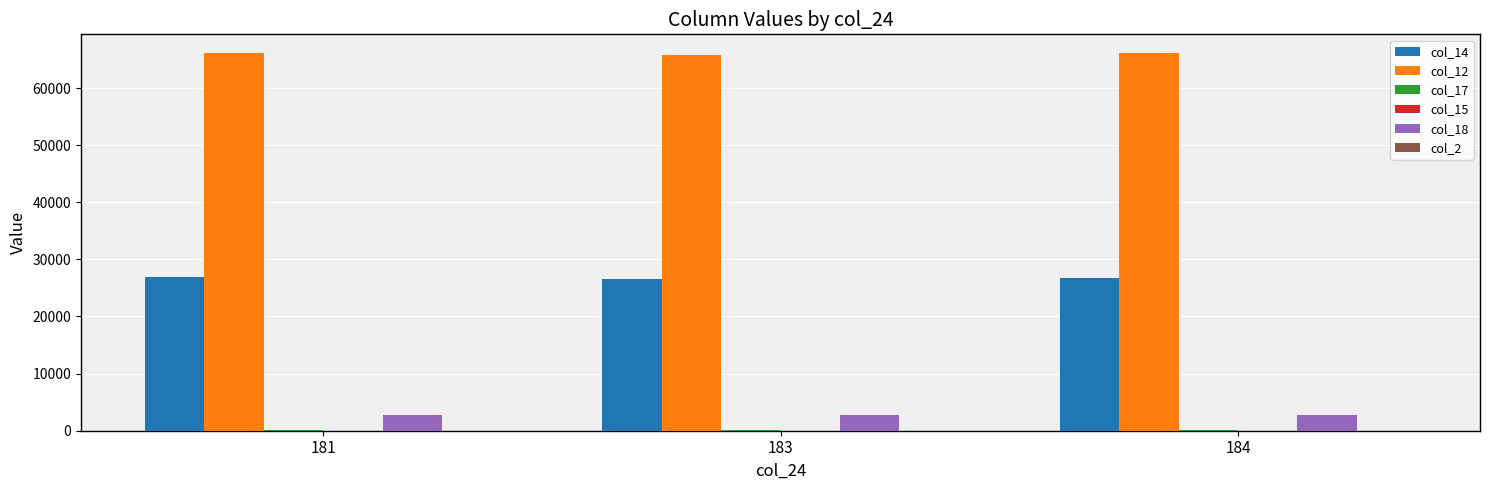

Are the bars grouped side by side (vs. stacked)?

Yes